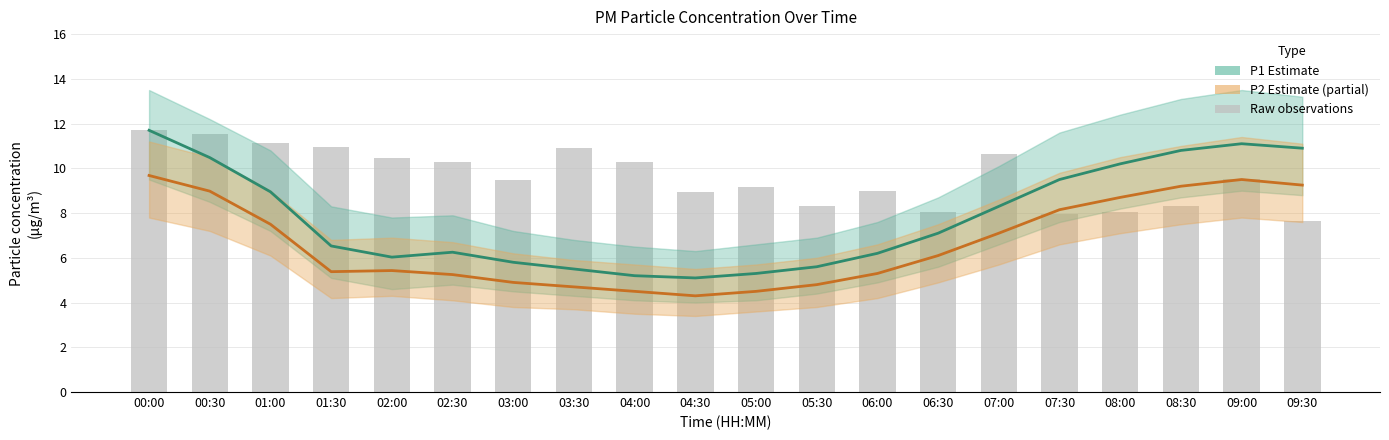

What is the sum of all Raw P1 observations values?

192.3